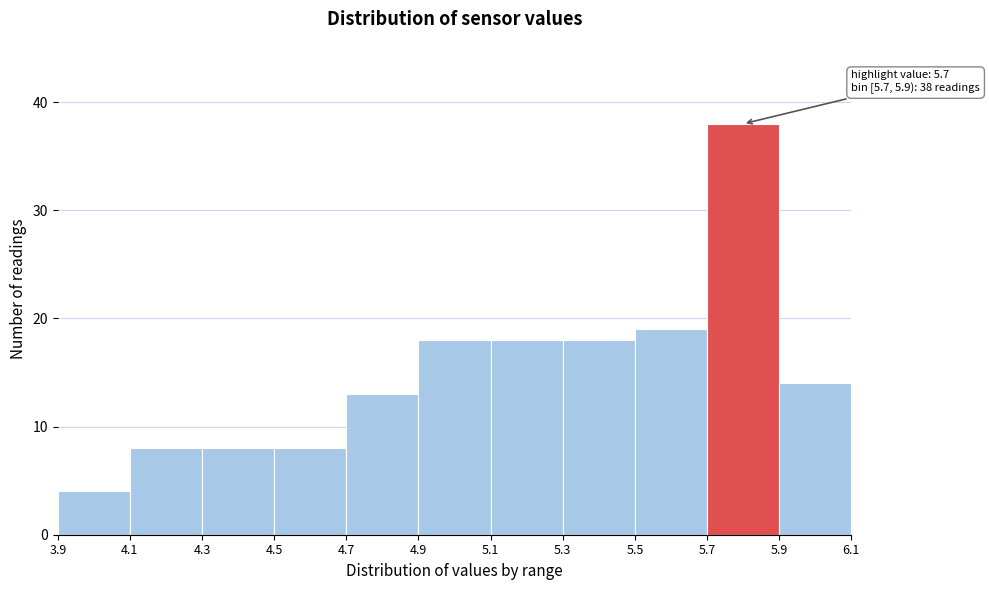

Which range on the x-axis has the tallest bar?

5.7 to 5.9